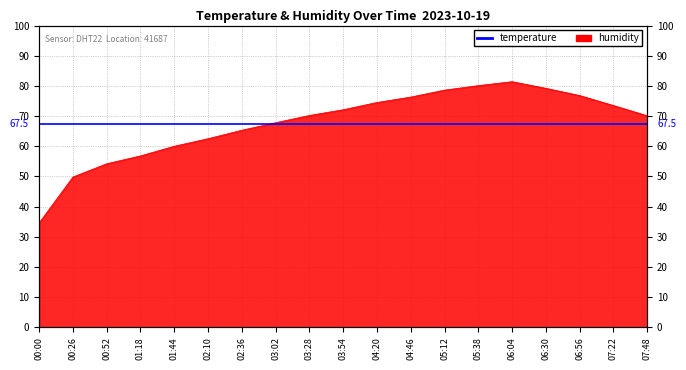

What is the value of the 13th point from the left?

78.6